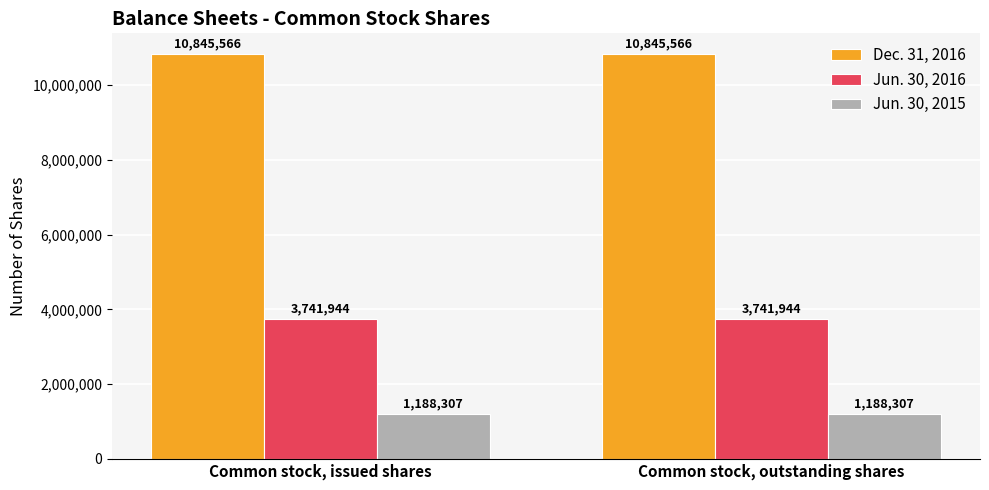

How many distinct data groups are displayed?

3